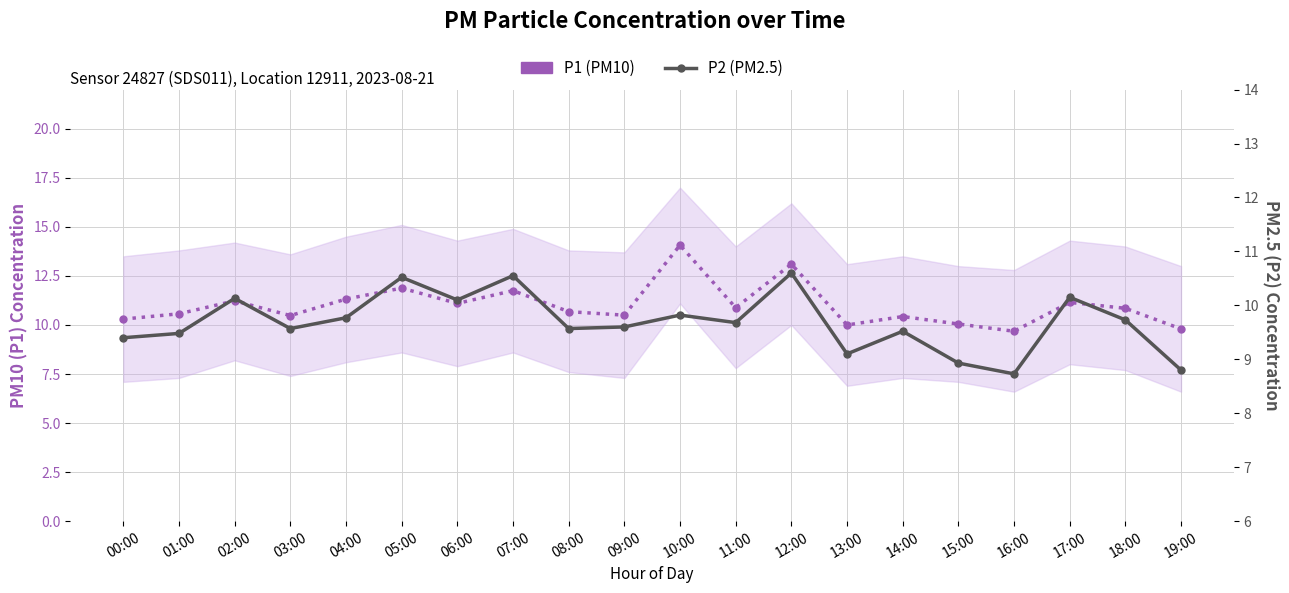

At which label does P2 (PM2.5) reach its minimum?

16:00